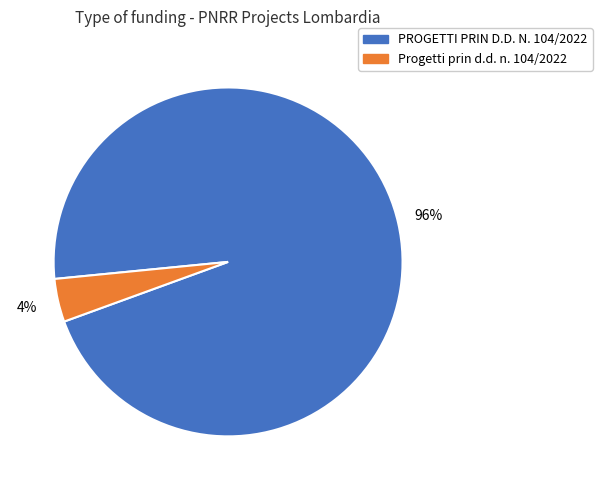

Do Progetti prin d.d. n. 104/2022 and PROGETTI PRIN D.D. N. 104/2022 together represent more than half of the pie?

Yes